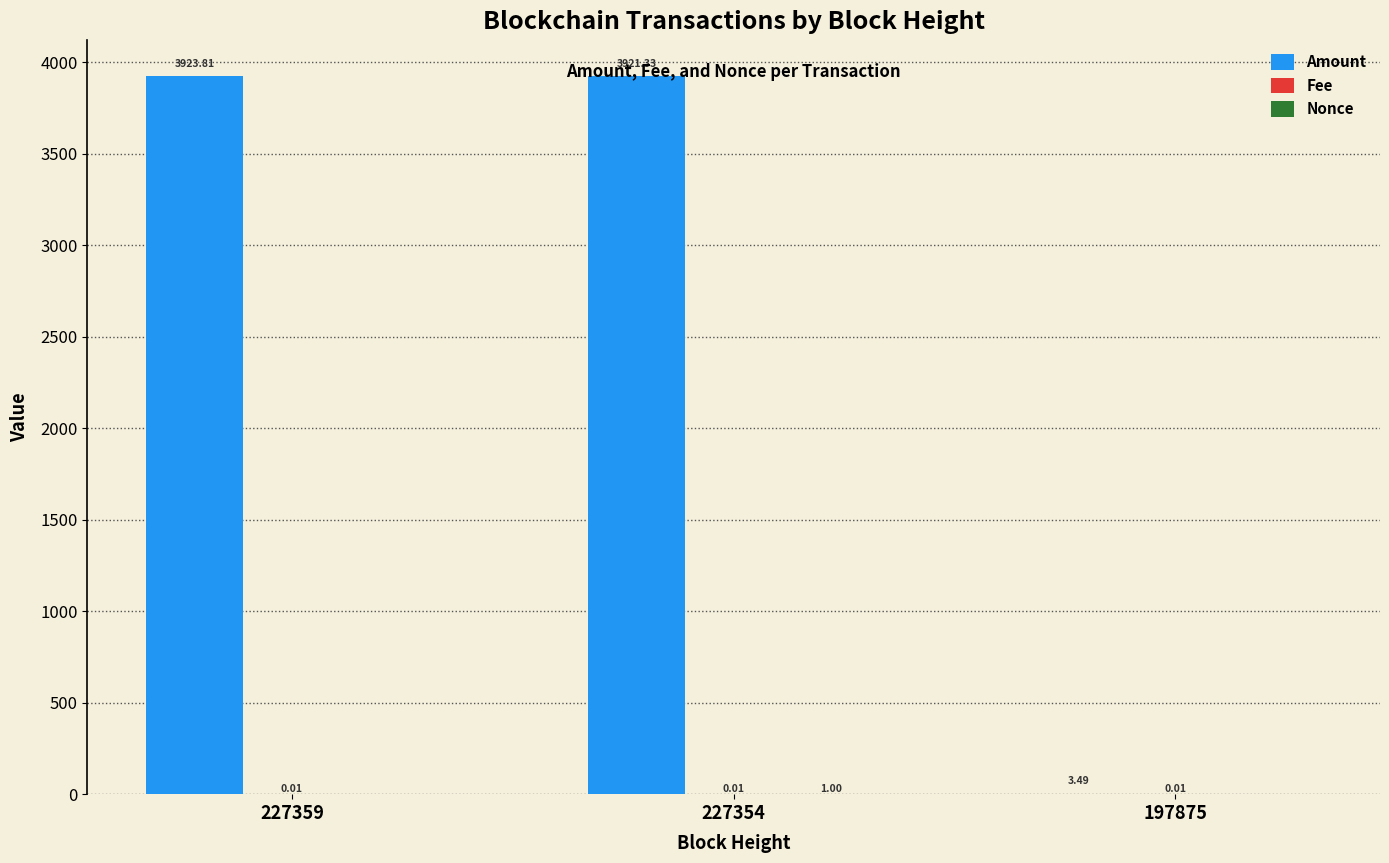

Which series changed the most between 227359 and 197875?

Amount